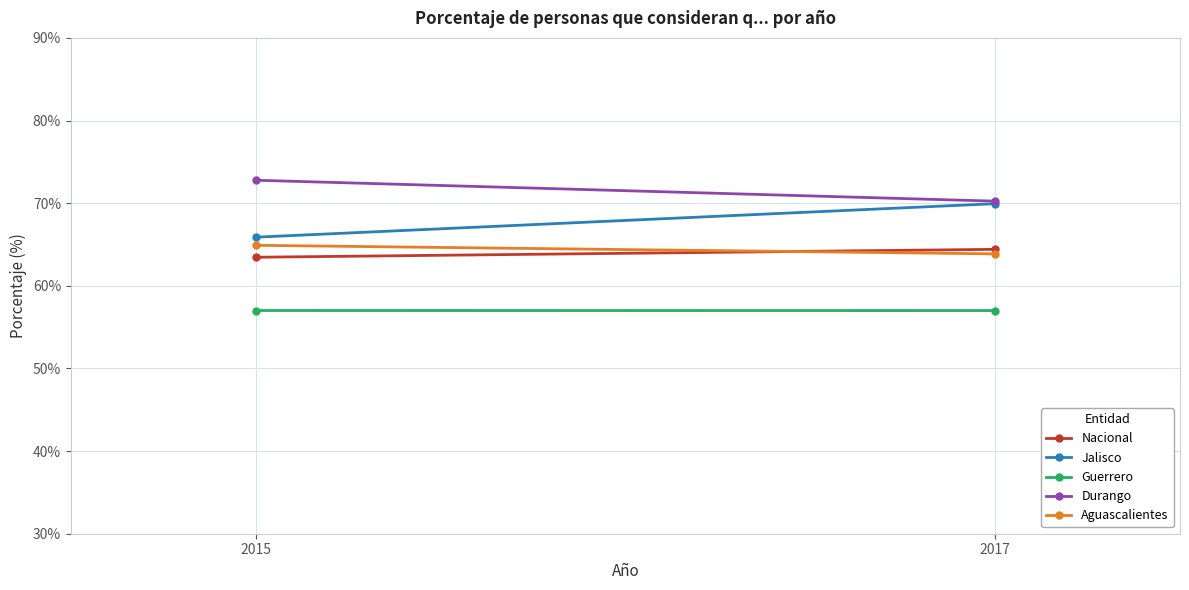

At which label is Nacional closest to 63?

2015